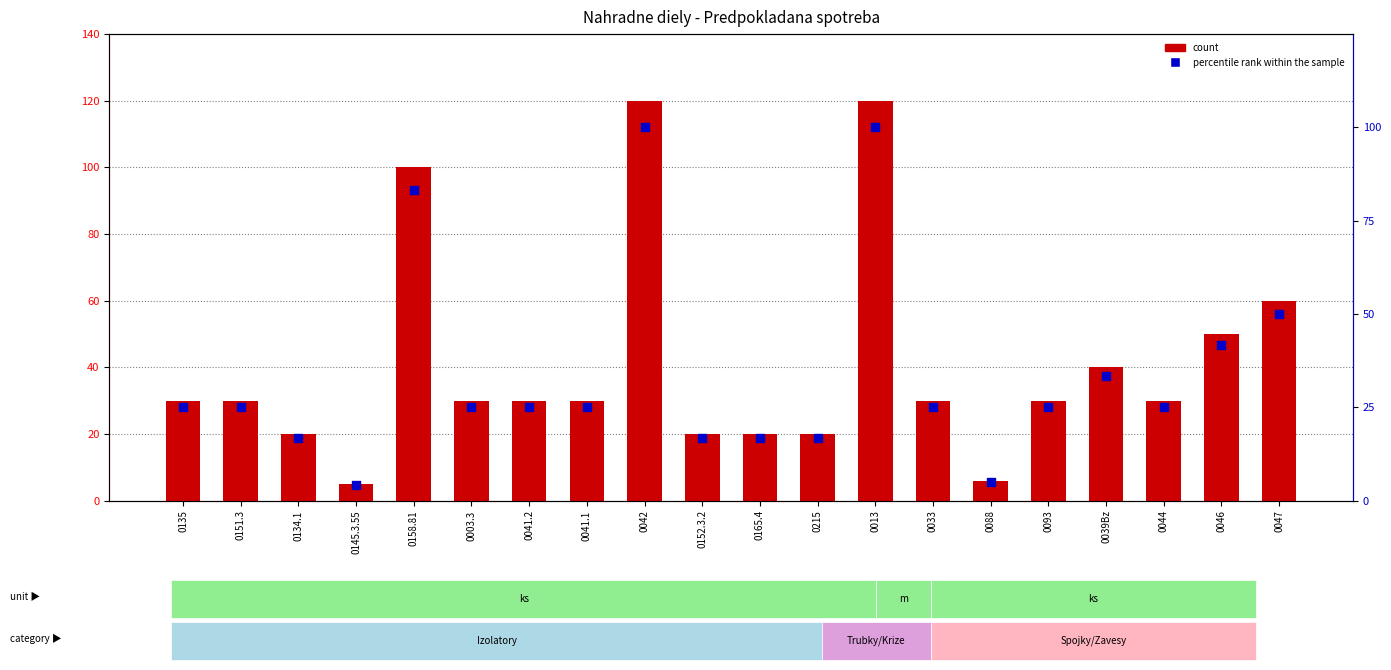

Which series has the largest total across all categories?

count